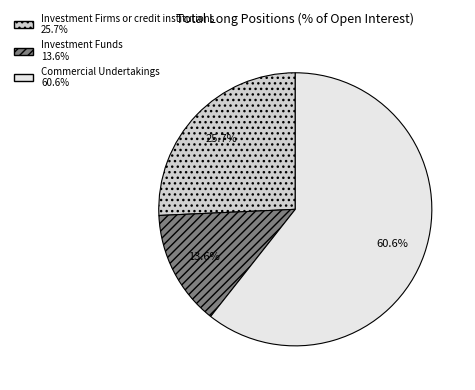

Which category has the smallest portion of the pie?

Investment Funds